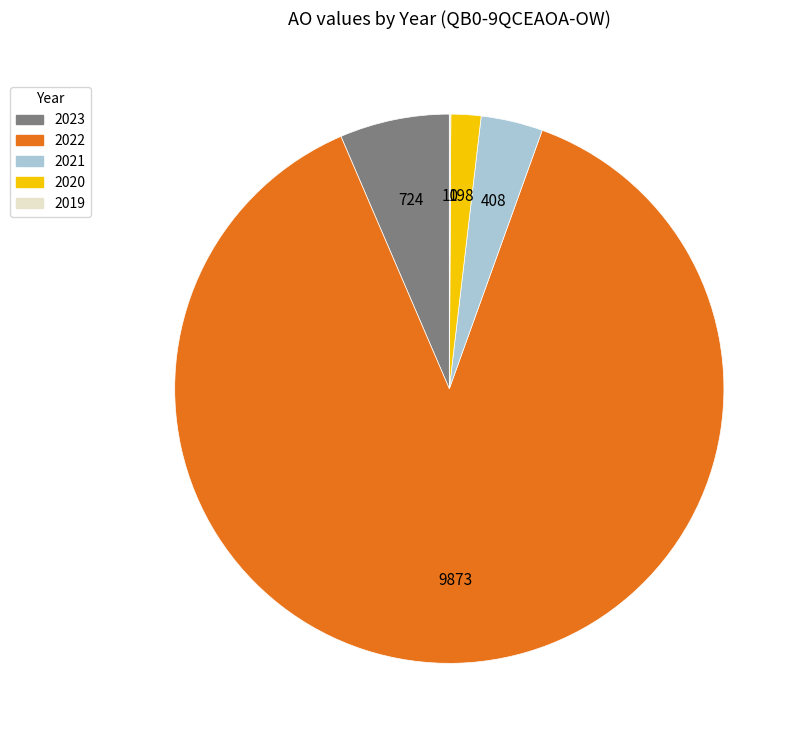

Between 2022 and 2023, which is larger?

2022